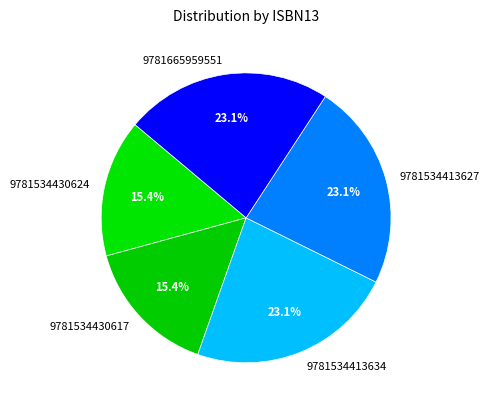

What portion of the pie excludes 9781534413634?

76.9%